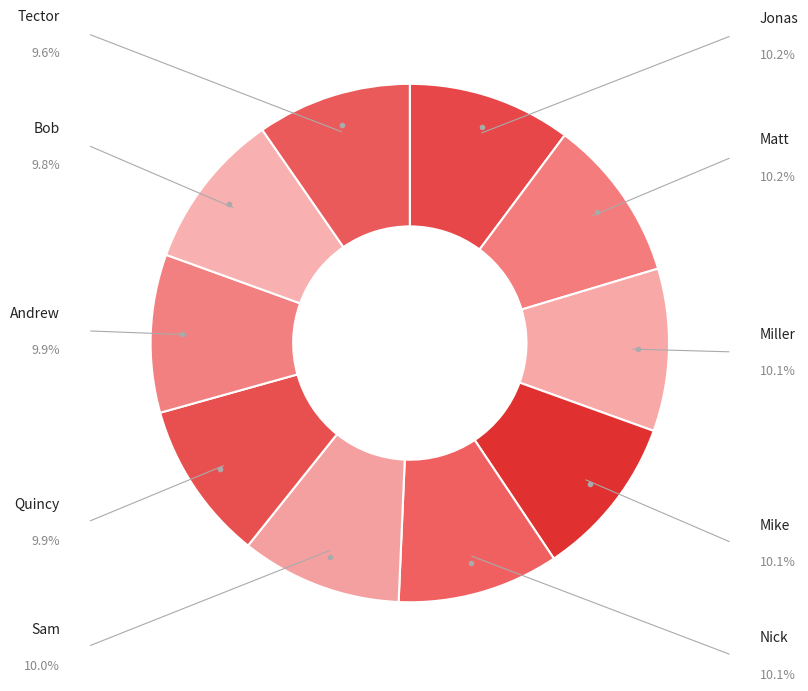

To the nearest percent, what is the difference between the largest and smallest slice percentages?

1%